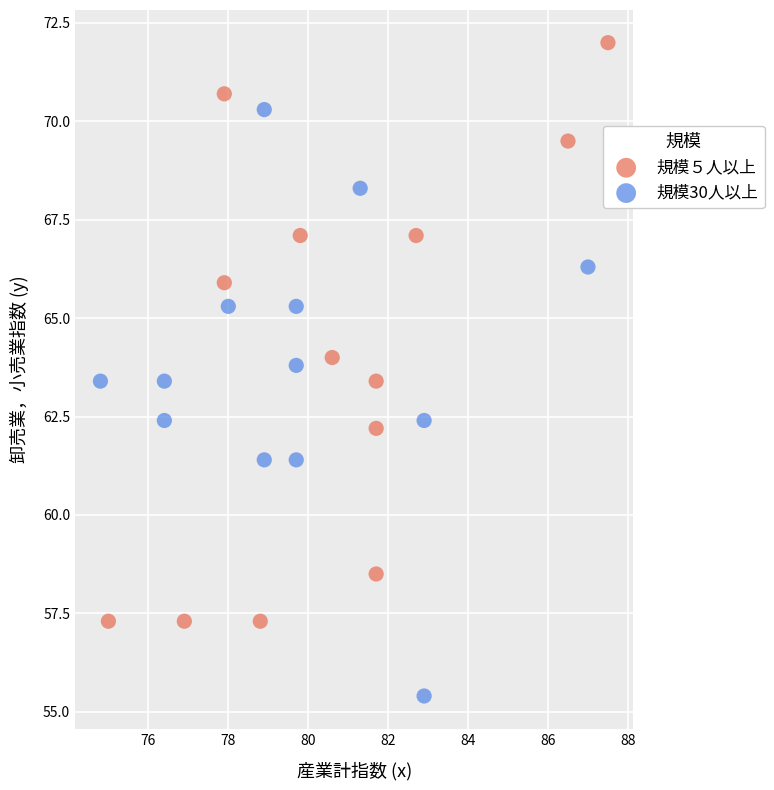

Which series contains the lowest Y value?

規模30人以上